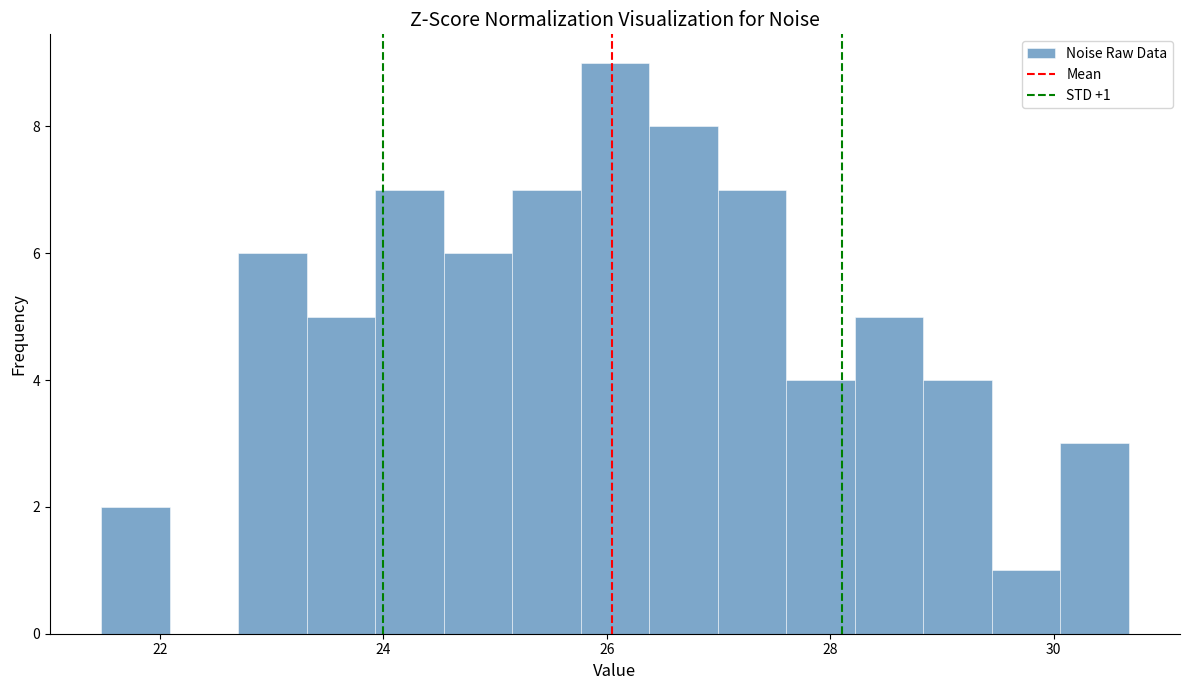

Around what value on the x-axis is the tallest bar? Give the approximate position of its centre, as read against the axis.

26.0